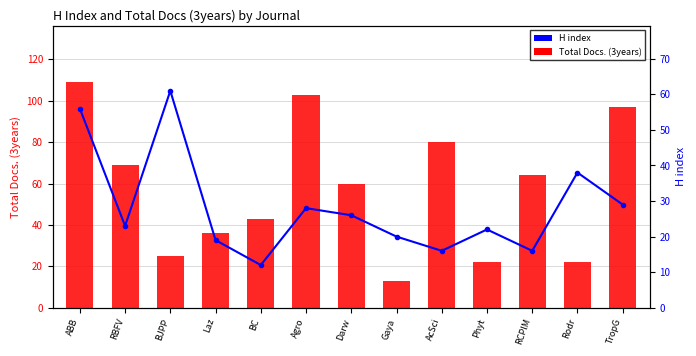

What is the spread (max minus min) of values at RCPlM?

48